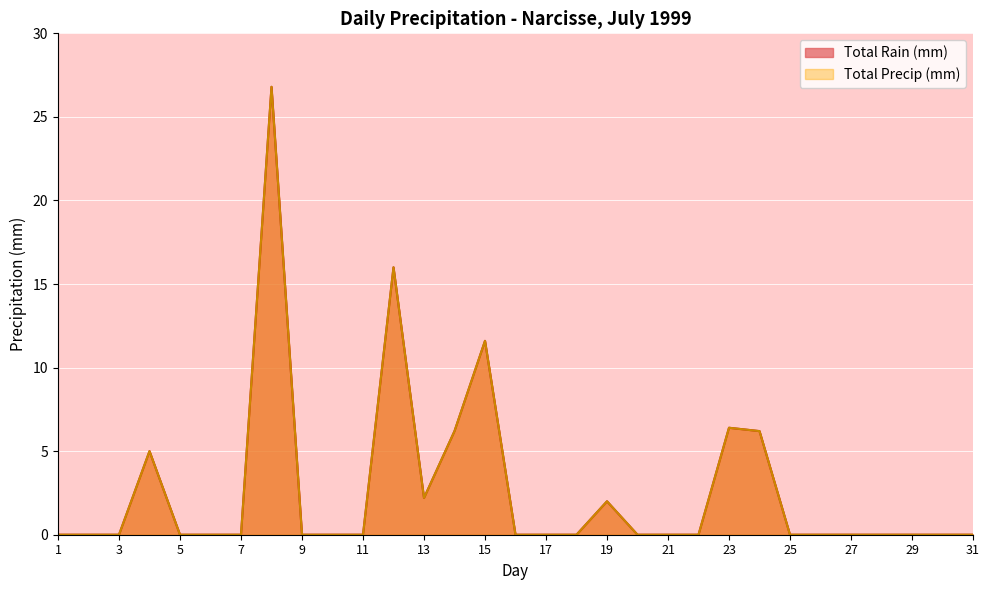

How many interior local valleys does the Total Precip (mm) series have?

1